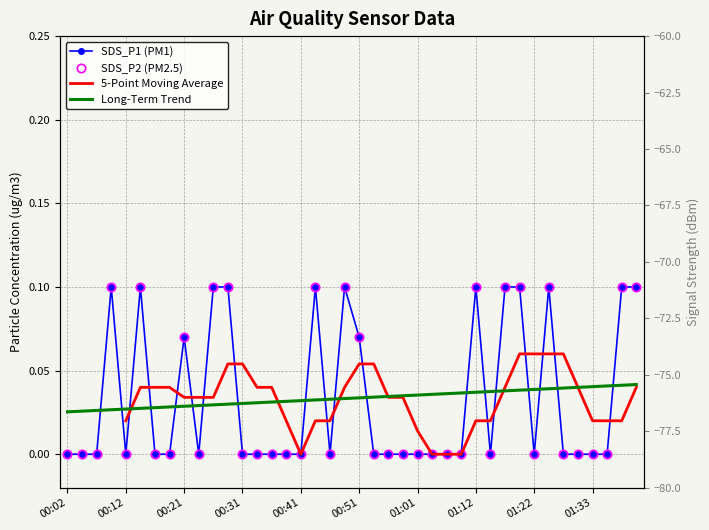

Which series has the largest range (max minus min)?

SDS_P1